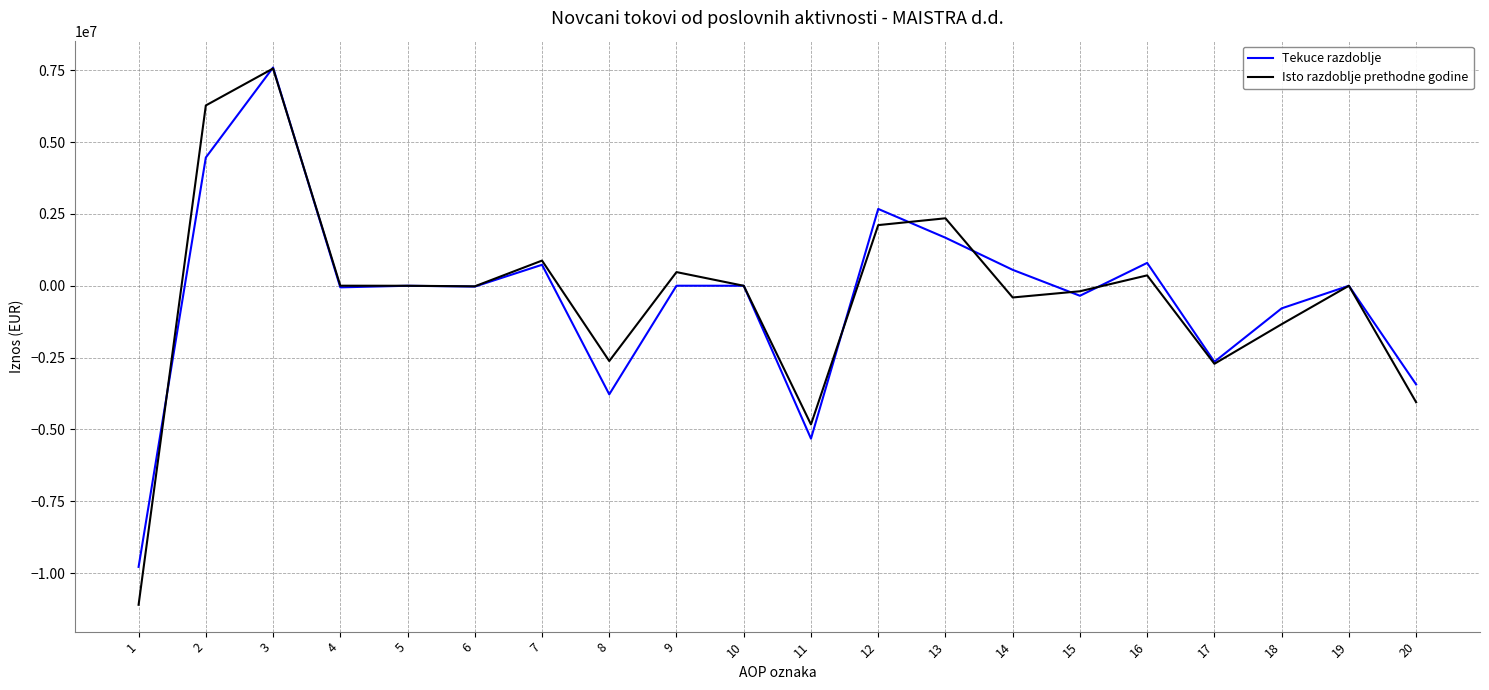

Which series changed the most between 1 and 6?

Isto razdoblje prethodne godine